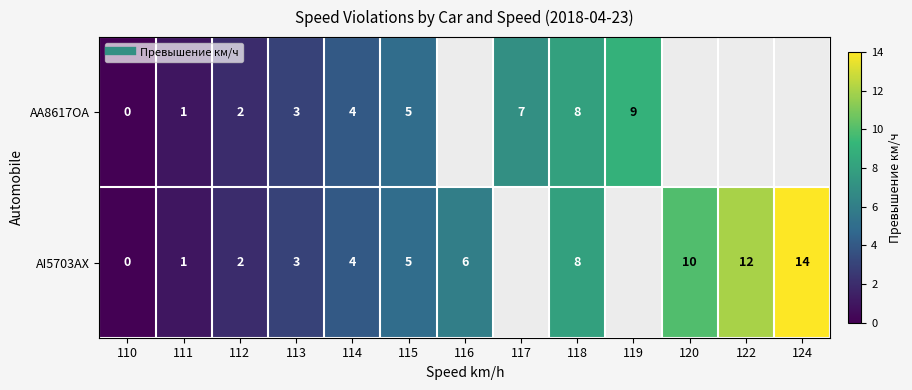

Between 115 and 124, which series saw the biggest shift?

AI5703AX